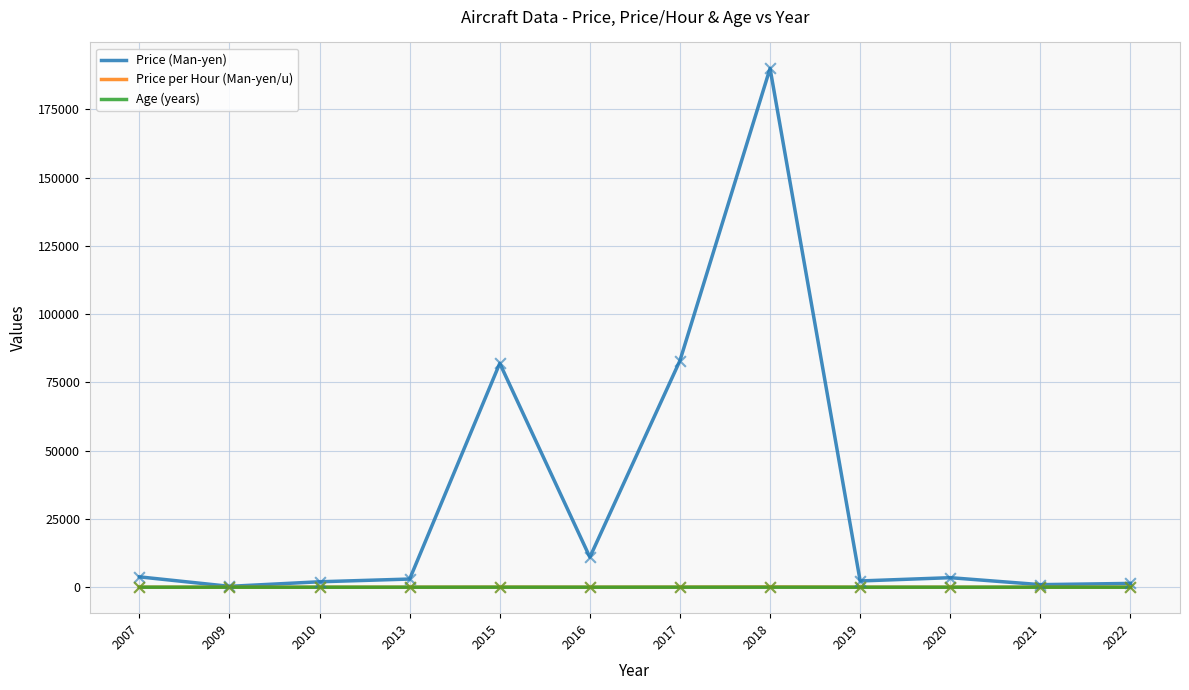

Which series has the largest range (max minus min)?

Price (Man-yen)